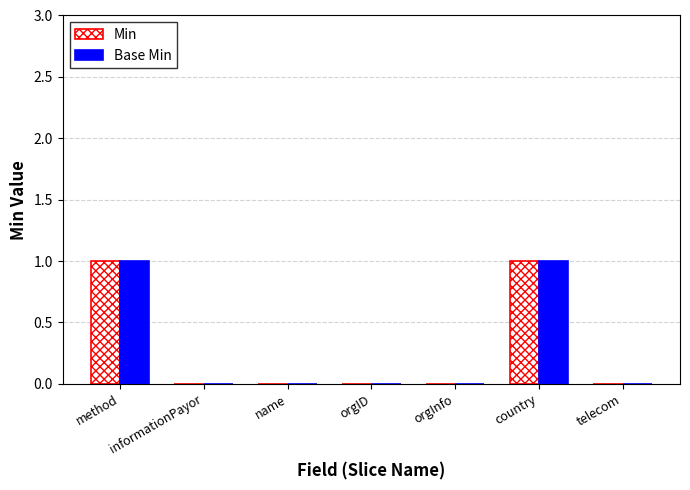

Is the value of Base Min at name greater than the value of Min at country?

No